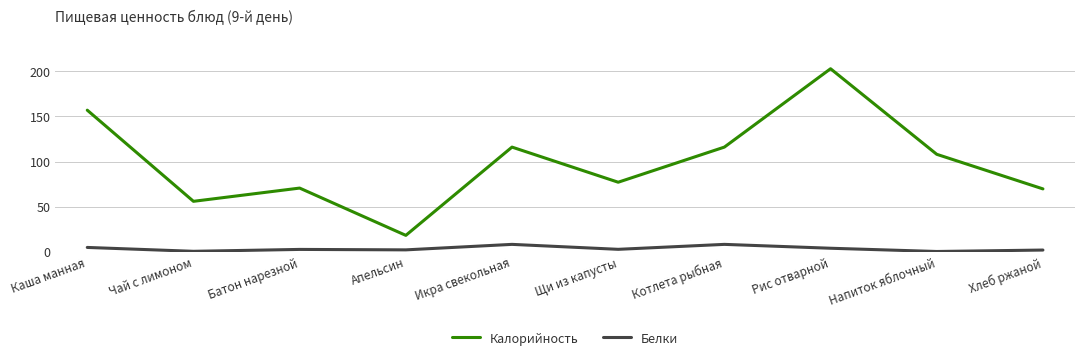

True or false: Белки and Калорийность cross at least once.

False